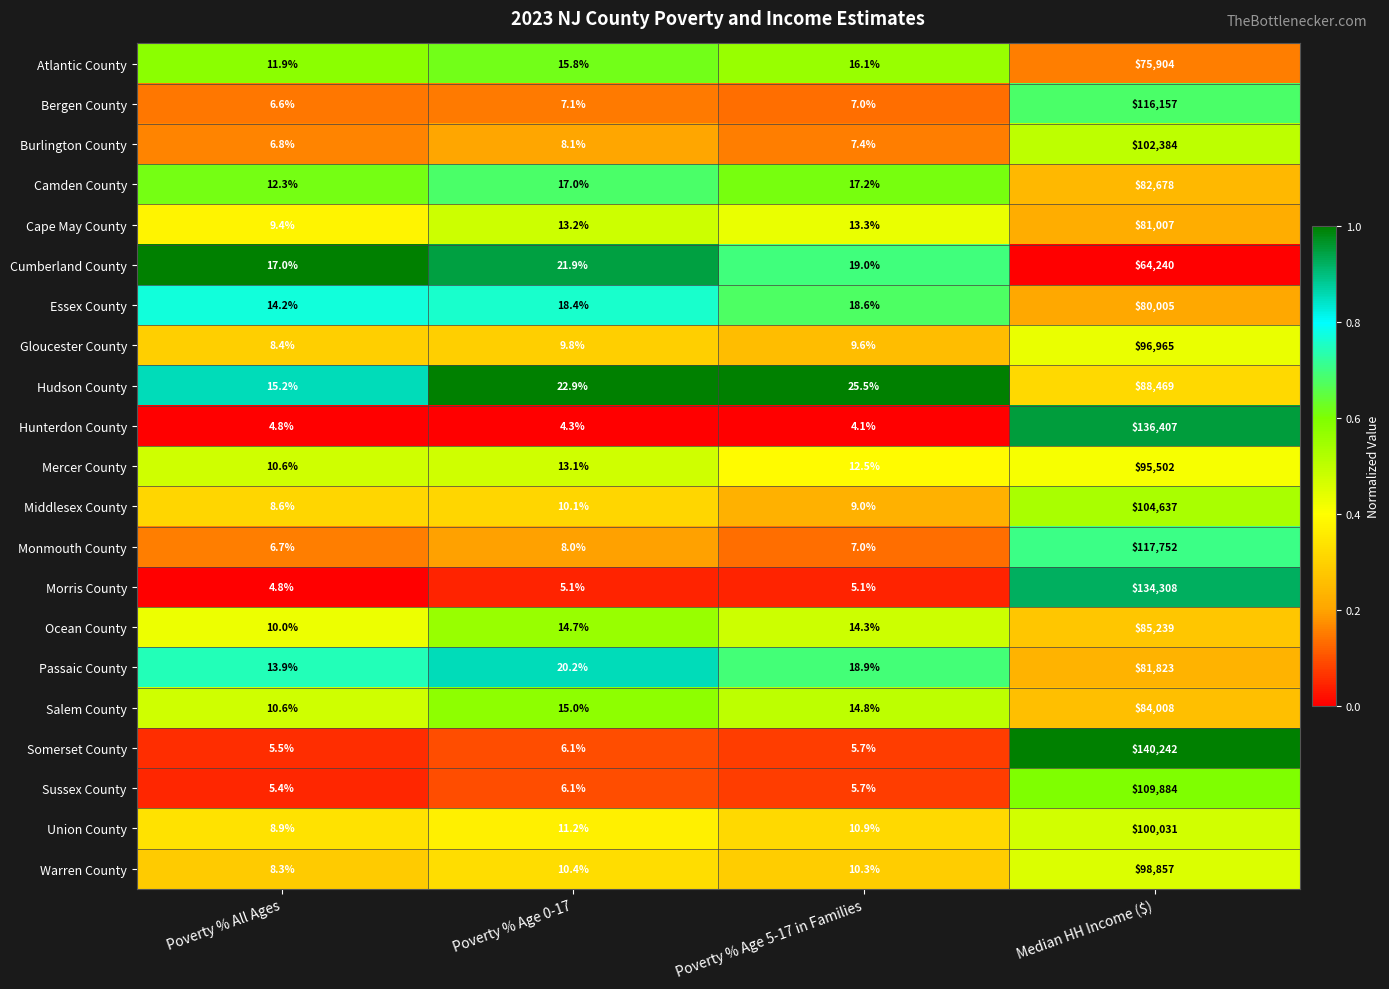

Is it true that Somerset County equals 84456.4 at Median HH Income ($)?

False